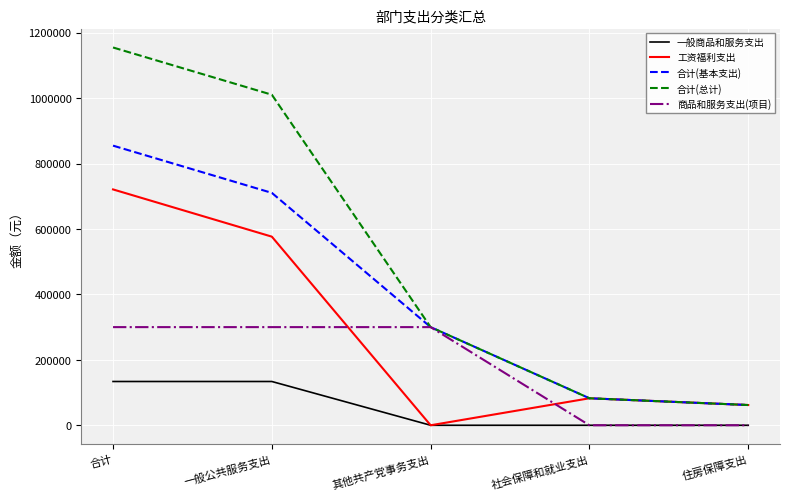

List the series in order of their peak value, highest first.

合计(总计), 合计(基本支出), 工资福利支出, 商品和服务支出(项目), 一般商品和服务支出